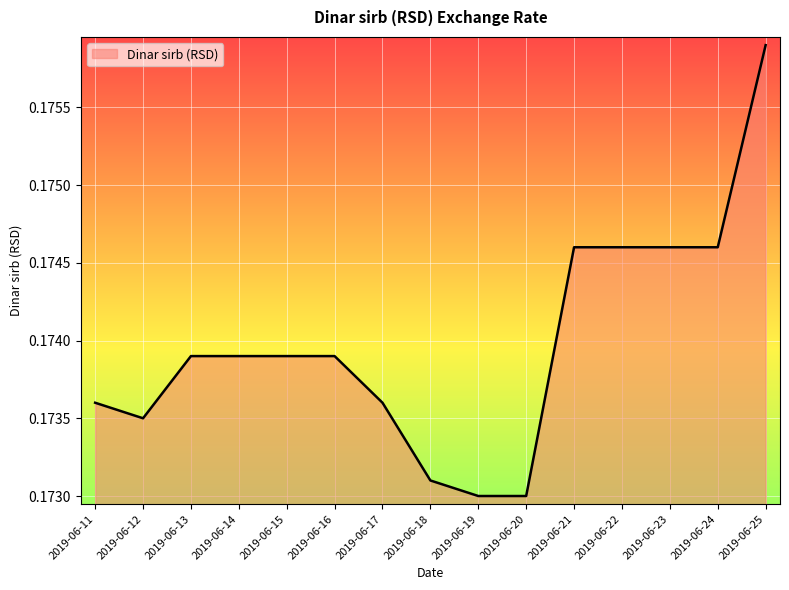

Which label corresponds to the largest value in the chart?

2019-06-25